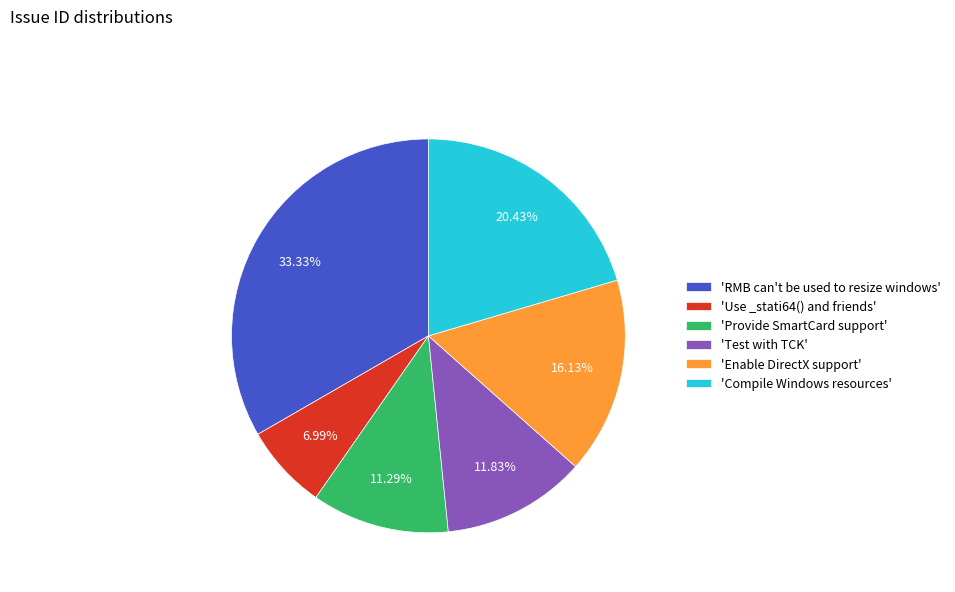

Is the sum of 'Enable DirectX support' and 'Use _stati64() and friends' greater than half?

No